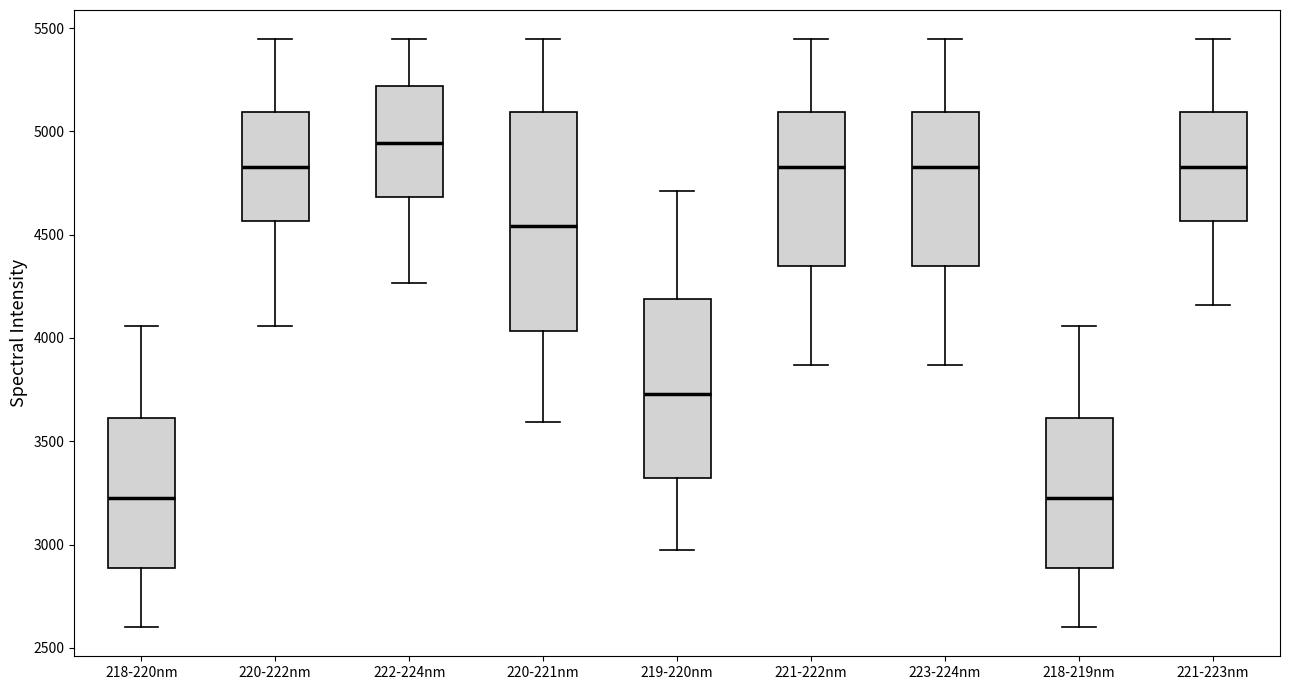

Reading left to right, read every box against the y-axis: the position of its median line, the range the box covers, and the ends of its whiskers. The values are not printed on the chart, so give them approximately, as read against the axis.

218-220nm: median 3200, box 2900 to 3600, whiskers 2600 to 4050
220-222nm: median 4850, box 4550 to 5100, whiskers 4050 to 5450
222-224nm: median 4950, box 4700 to 5200, whiskers 4250 to 5450
220-221nm: median 4550, box 4050 to 5100, whiskers 3600 to 5450
219-220nm: median 3750, box 3300 to 4200, whiskers 2950 to 4700
221-222nm: median 4850, box 4350 to 5100, whiskers 3850 to 5450
223-224nm: median 4850, box 4350 to 5100, whiskers 3850 to 5450
218-219nm: median 3200, box 2900 to 3600, whiskers 2600 to 4050
221-223nm: median 4850, box 4550 to 5100, whiskers 4150 to 5450